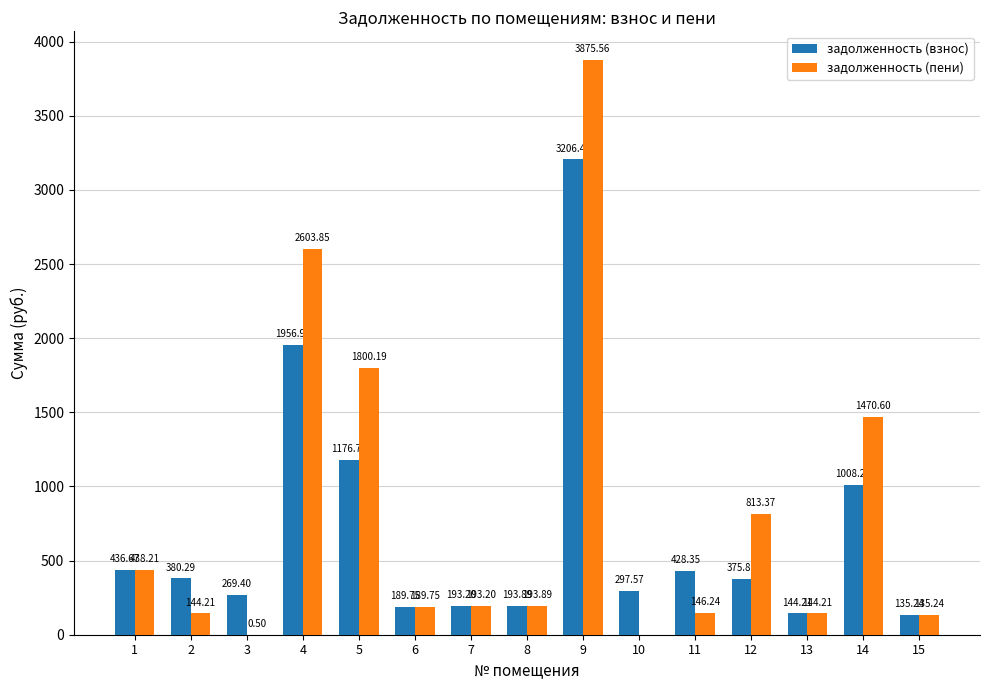

What is the sum of the задолженность (пени) values at 14 and 11?

1616.8